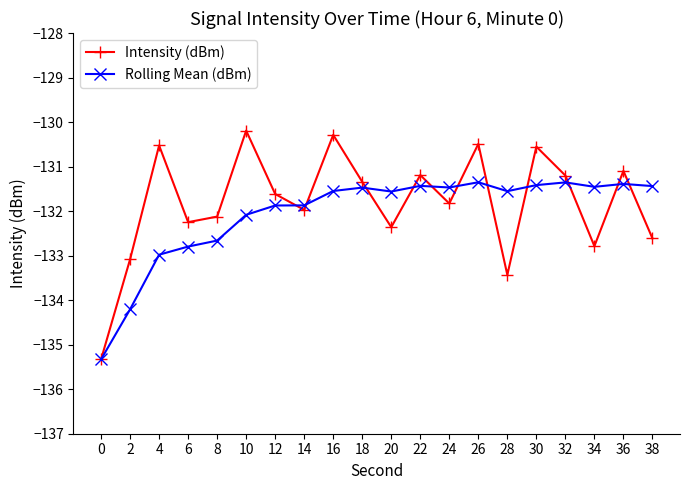

Where is the first local maximum for Intensity (dBm)?

4